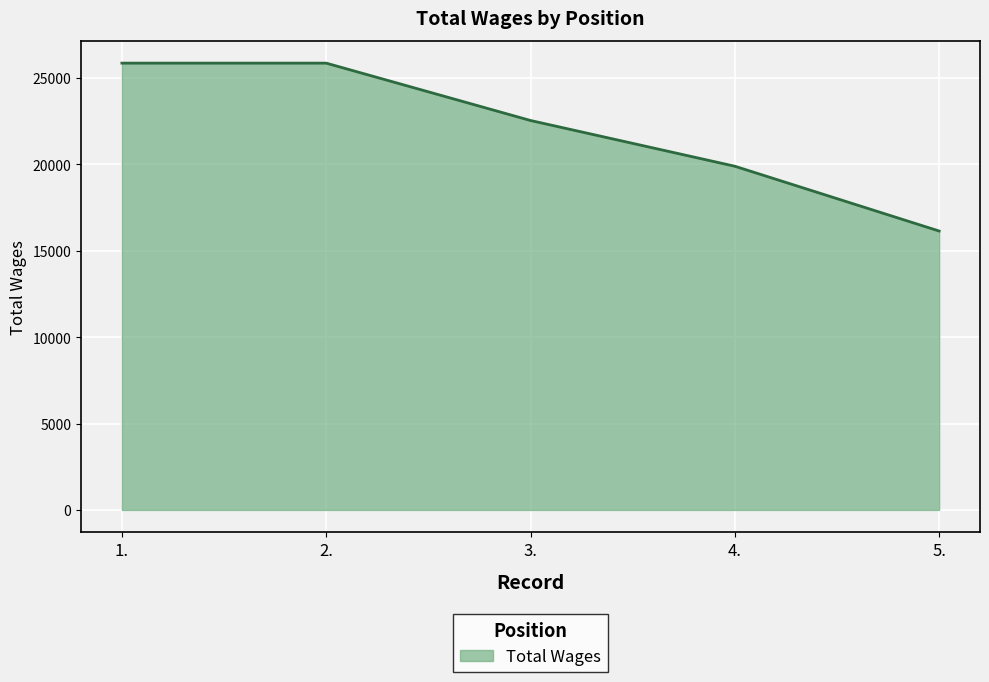

Reading left to right, extract all data points from this chart.

25860	25860	22540	19893	16143